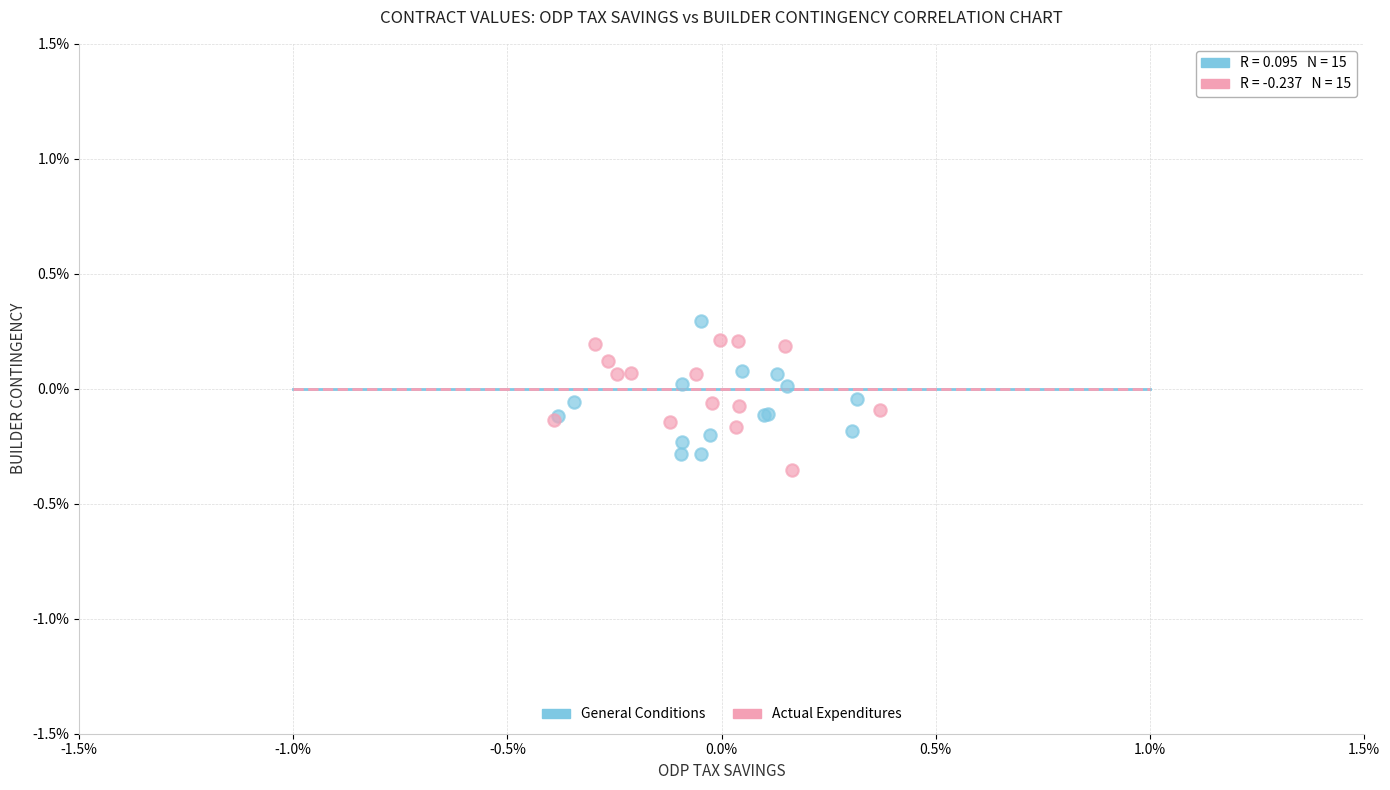

What are all the series names shown in the legend?

General Conditions, Actual Expenditures